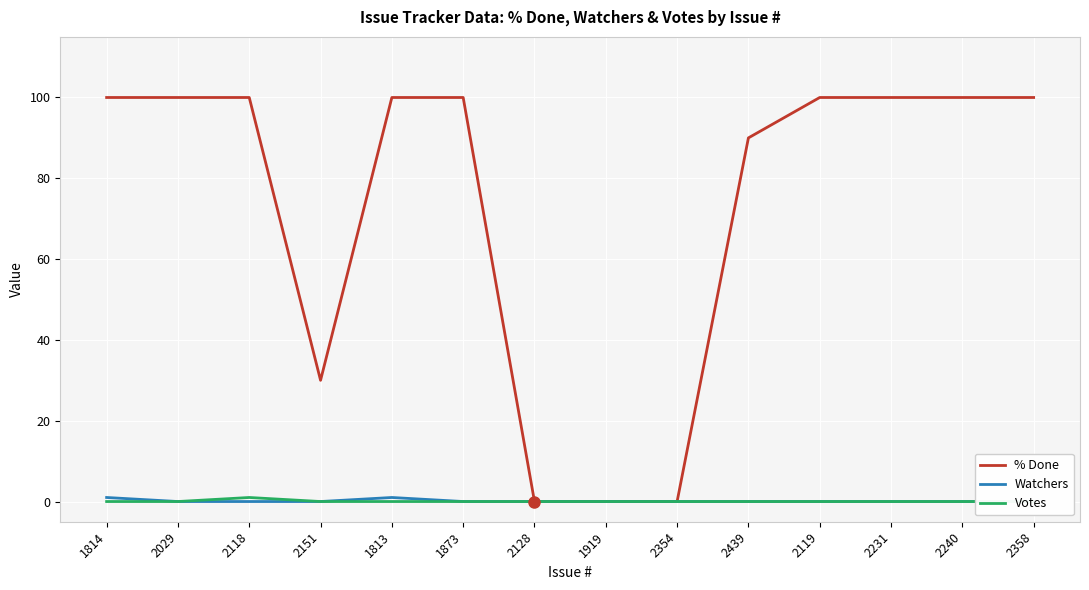

What are all the series names shown in the legend?

% Done, Watchers, Votes